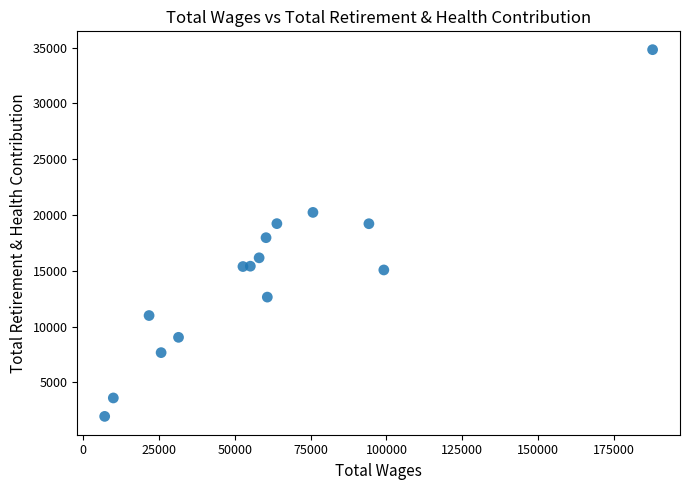

What Y value in the scatter plot is closest to 18389?

17972